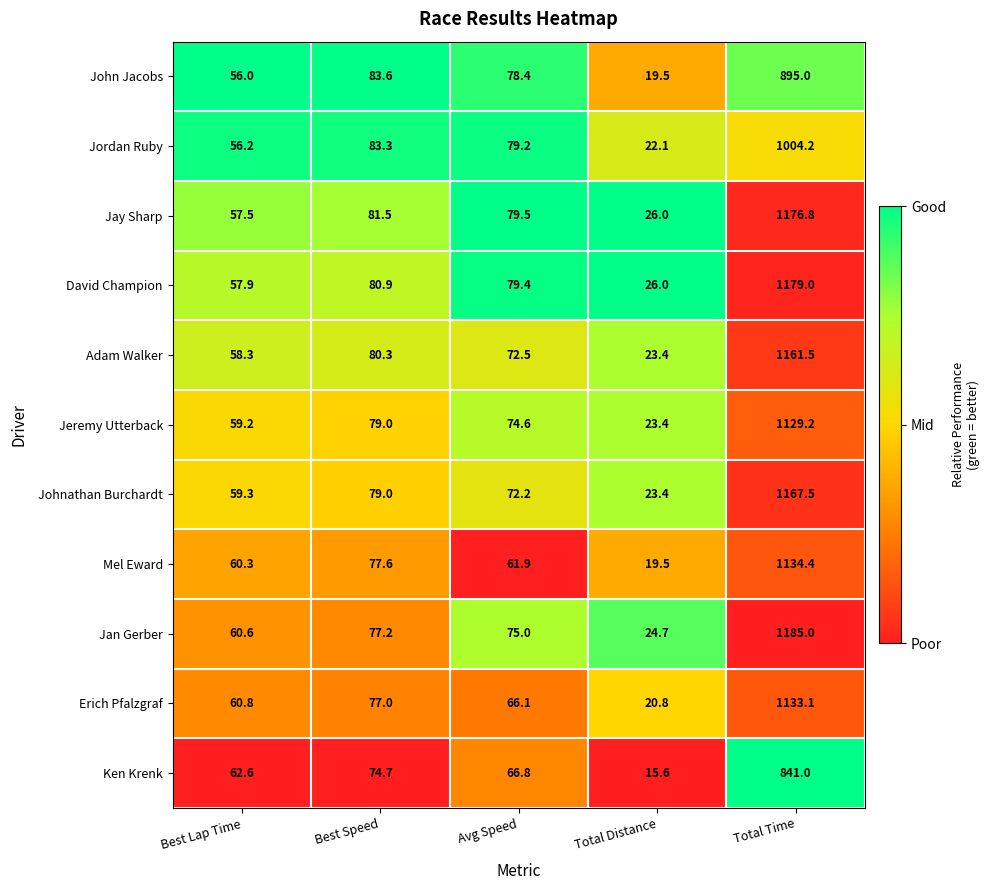

Between Avg Speed and Total Time, which series saw the biggest shift?

Jan Gerber